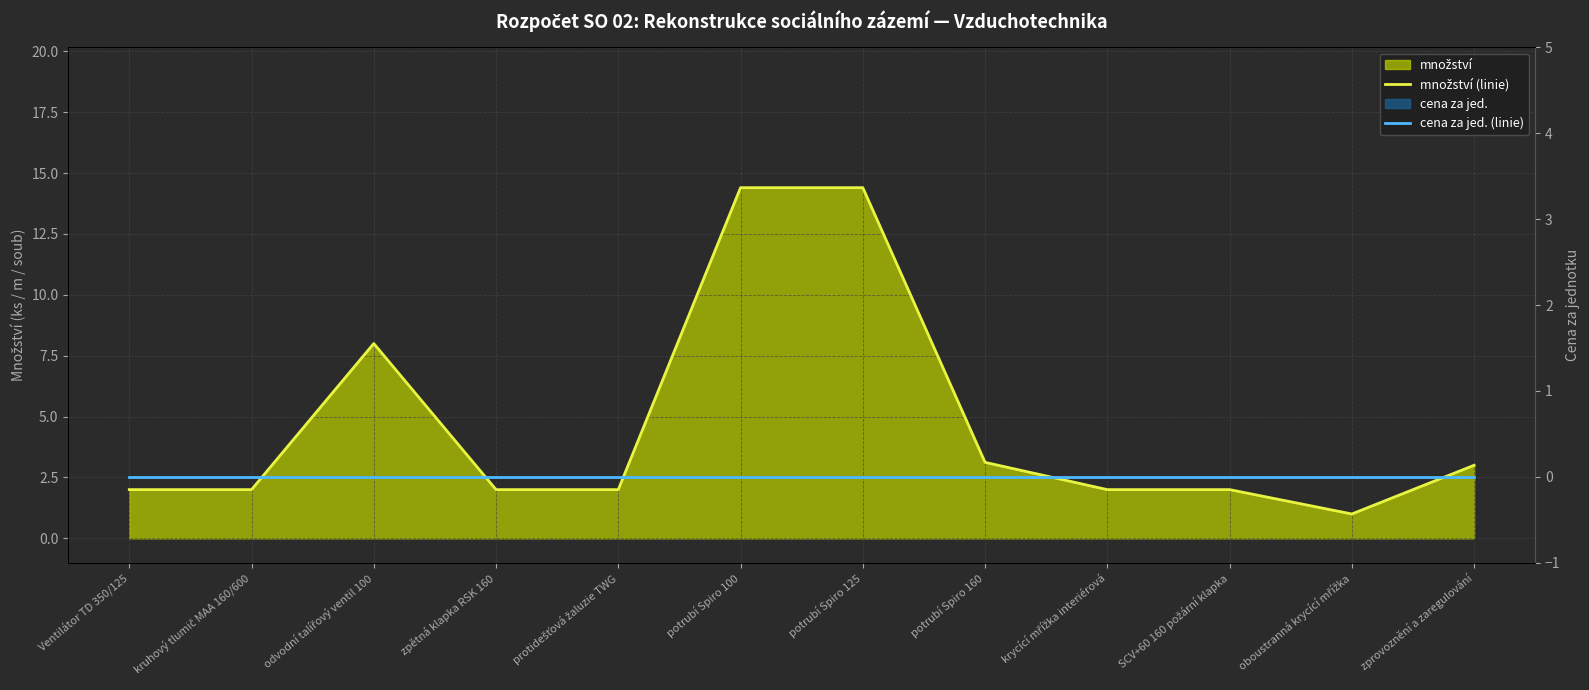

The value of cena za jed. (linie) at SCV+60 160 požární klapka is 0.0. True or false?

True